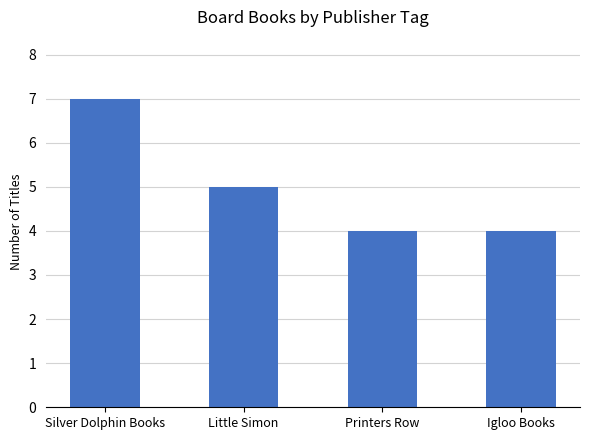

Does the chart contain any negative values?

No